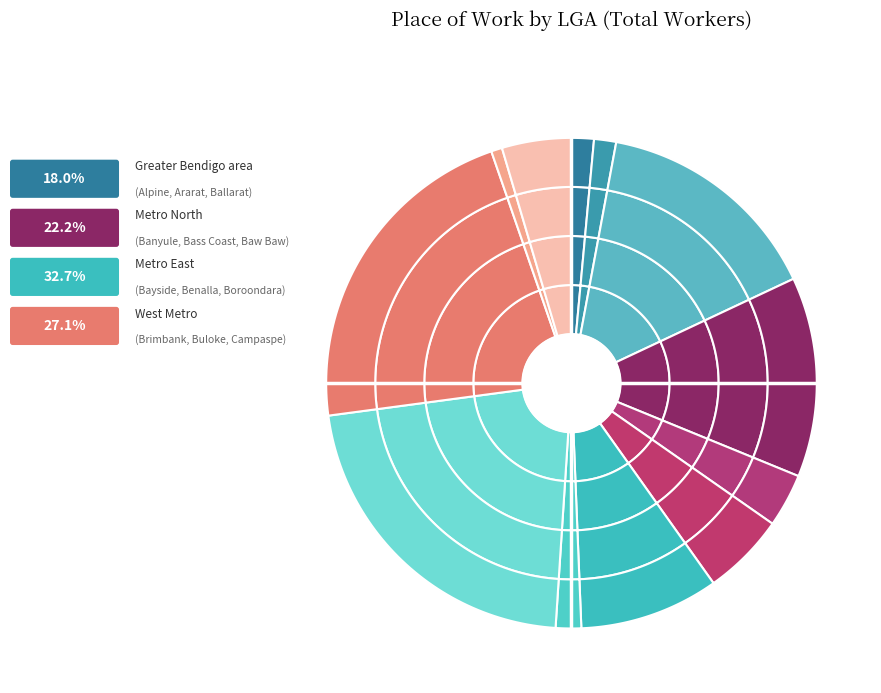

Does any single category account for the majority?

No